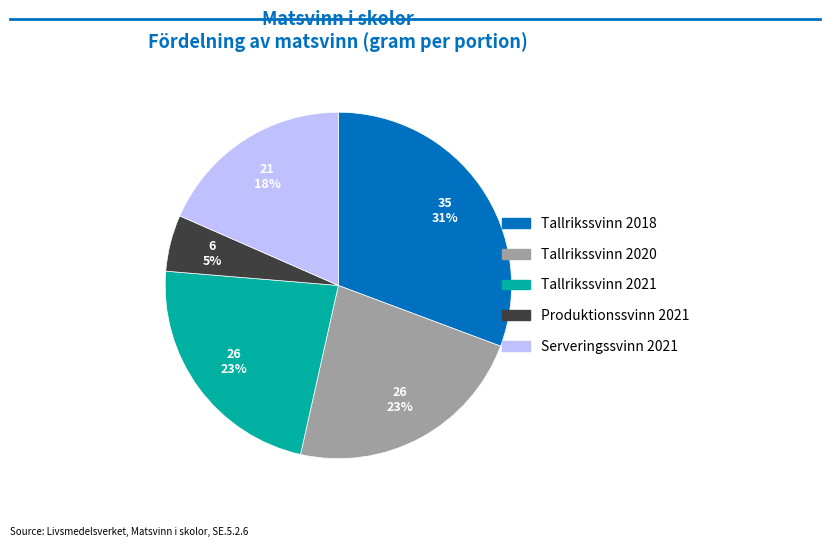

Which has a higher value, Tallrikssvinn 2018 or Tallrikssvinn 2020?

Tallrikssvinn 2018